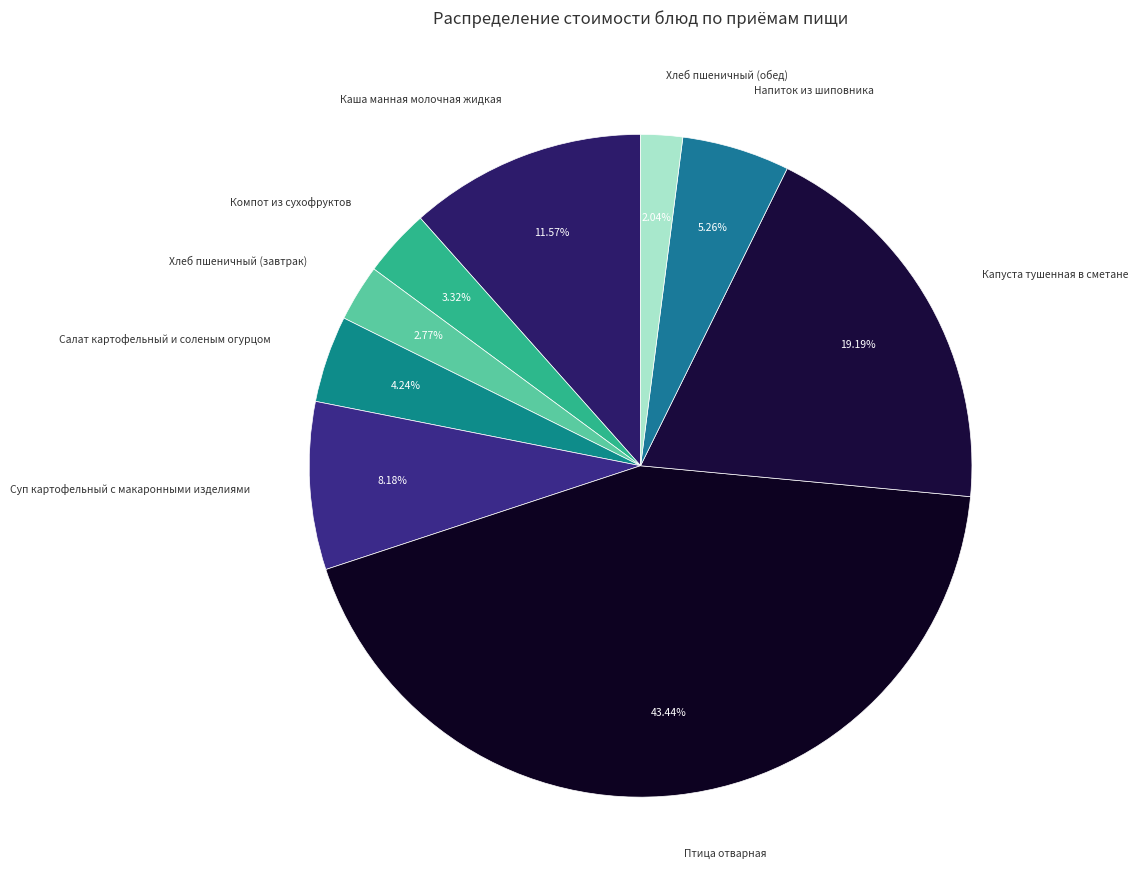

Does any single category account for the majority?

No